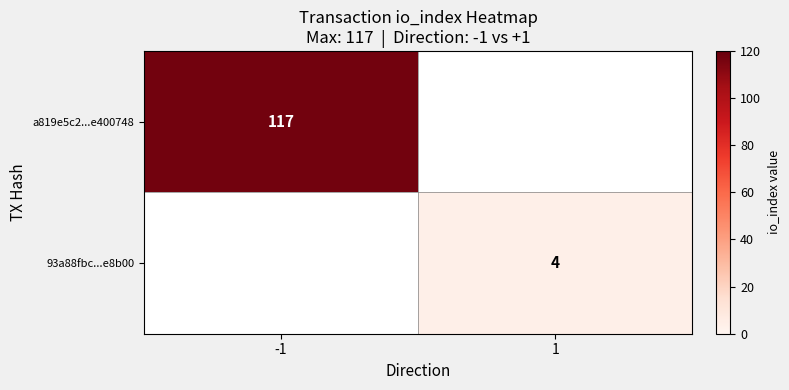

How many data points does each series have?

2